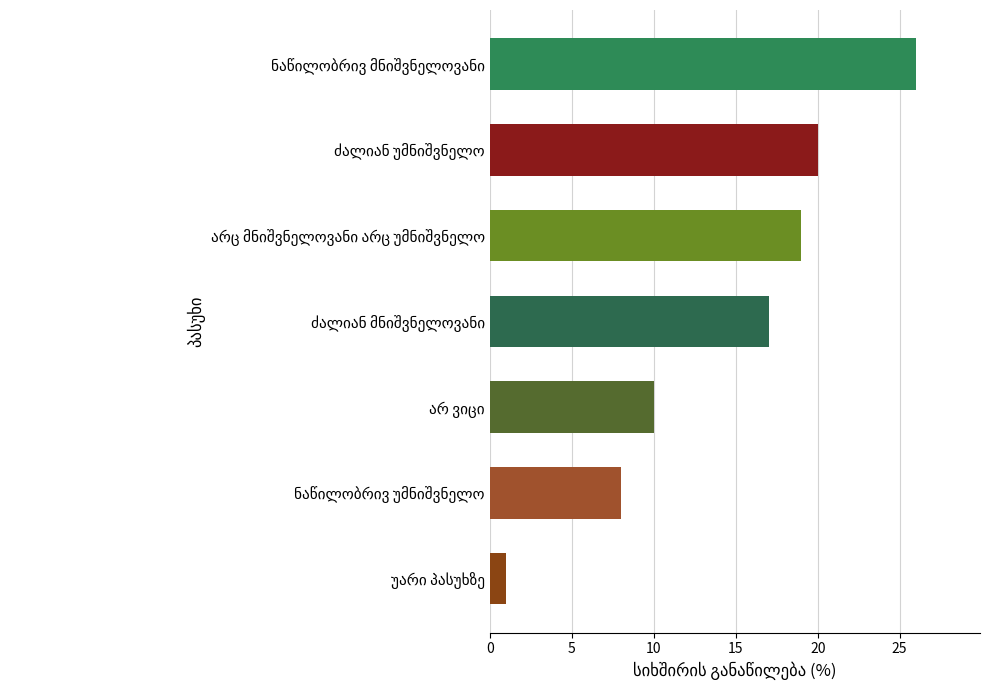

What is the difference between the maximum and second lowest values?

18